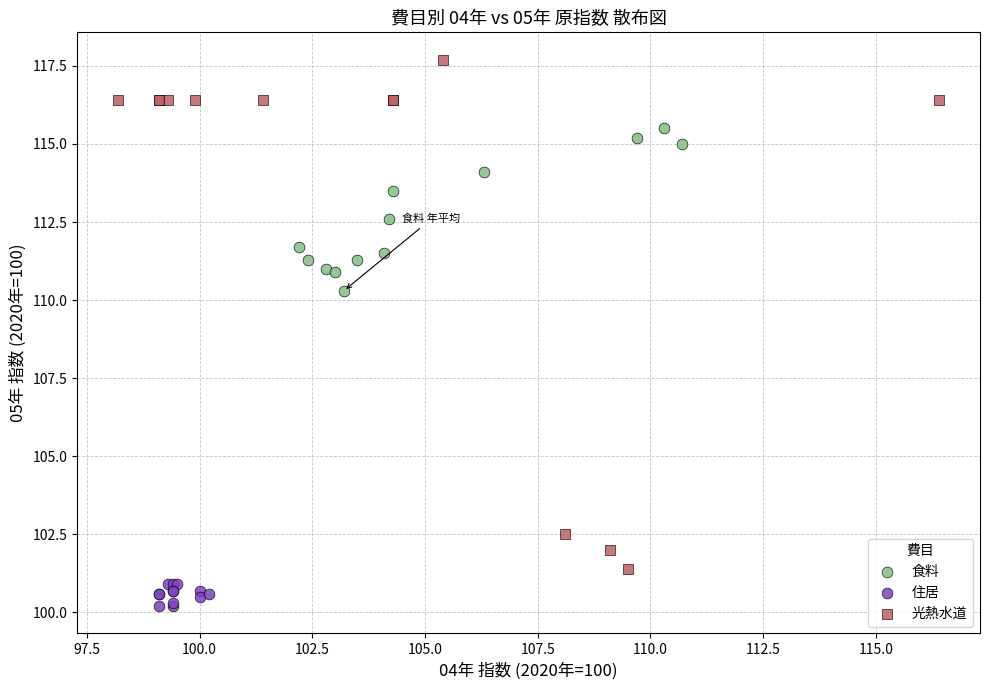

What are all the series names shown in the legend?

食料, 住居, 光熱水道